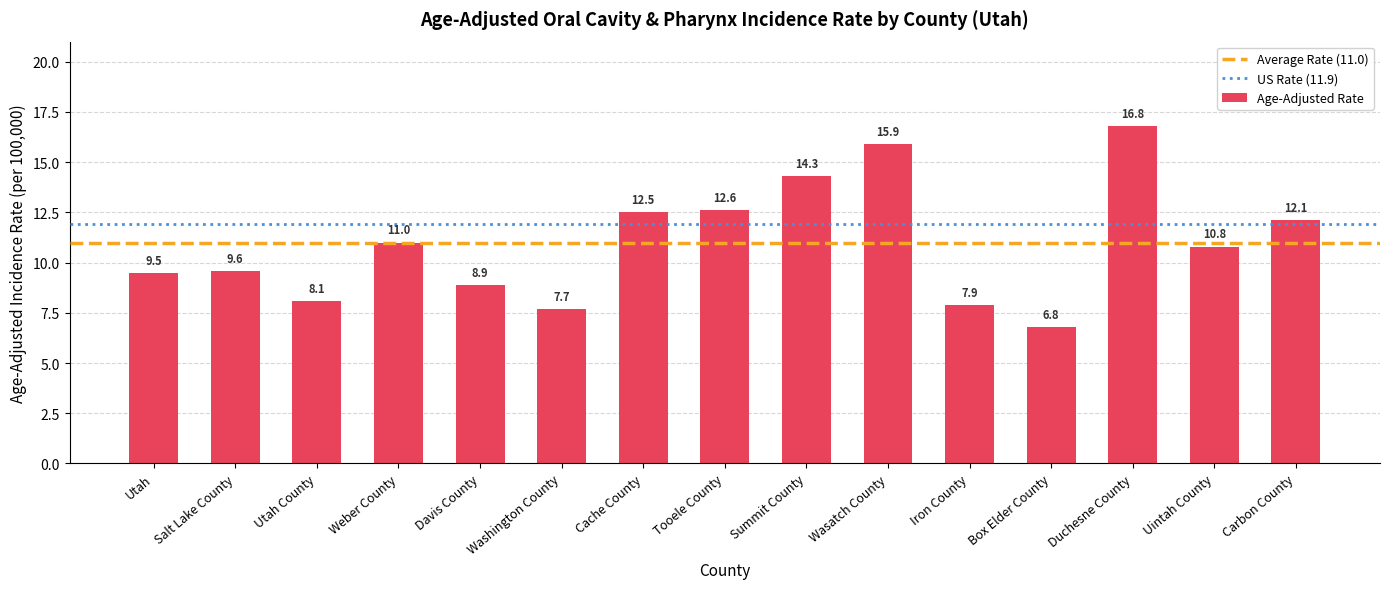

List the labels in order of value, smallest first.

Box Elder County, Washington County, Iron County, Utah County, Davis County, Utah, Salt Lake County, Uintah County, Weber County, Carbon County, Cache County, Tooele County, Summit County, Wasatch County, Duchesne County